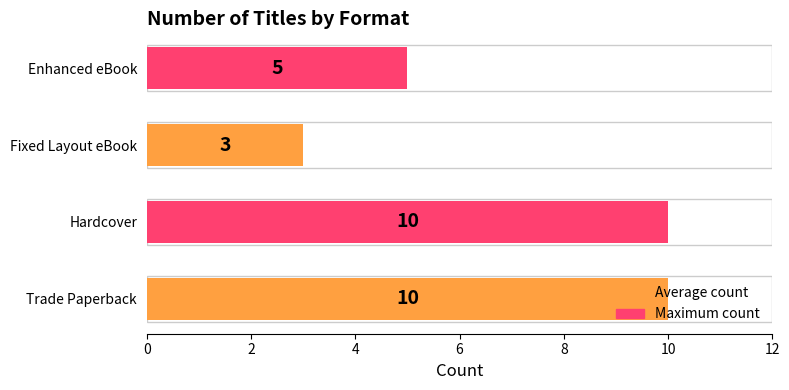

What is the ratio of the value at Trade Paperback to the value at Enhanced eBook?

2.0